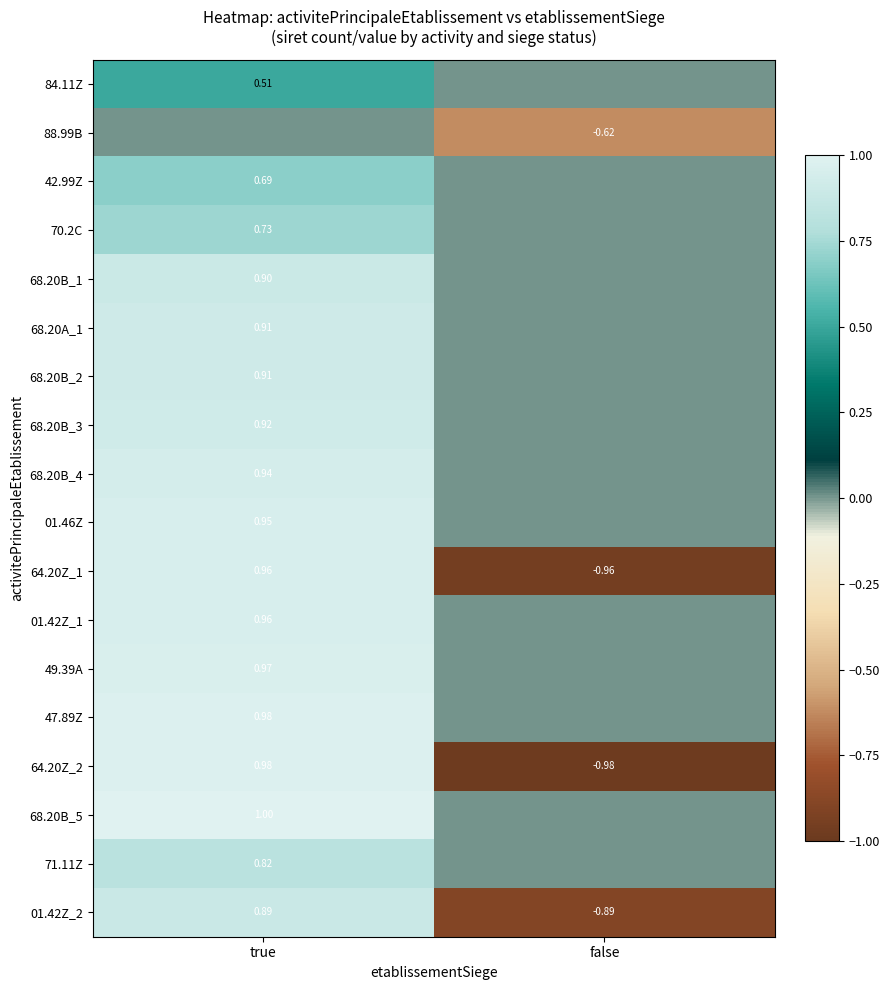

What is the smallest value displayed?

-1.0